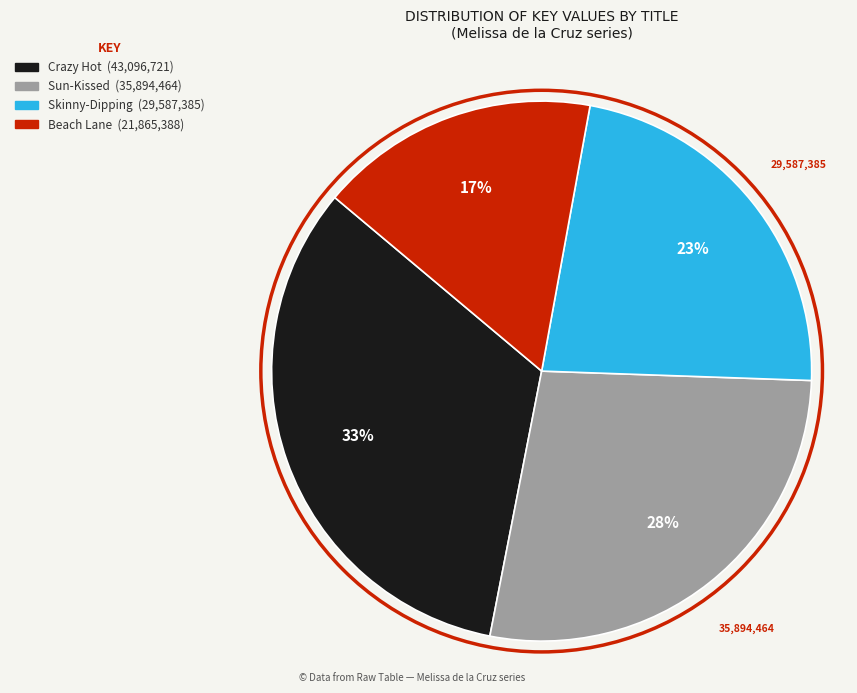

Which slice is the largest?

Crazy Hot